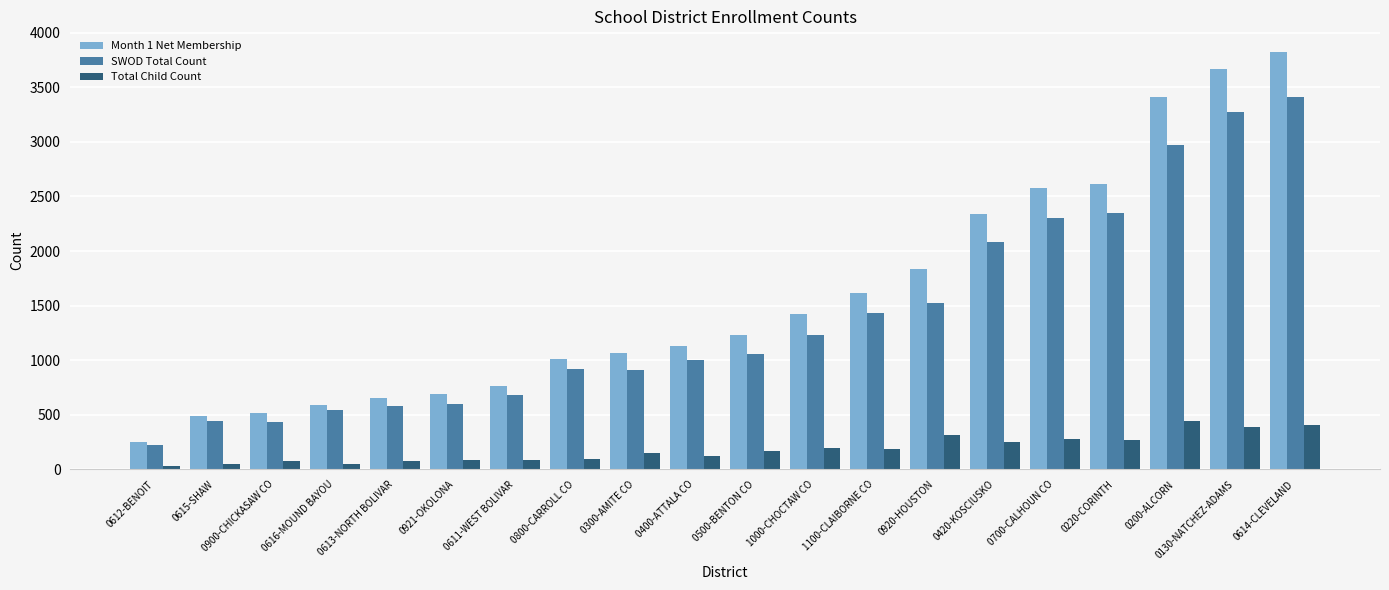

Rank the series by their maximum value, from highest to lowest.

Month 1 Net Membership, SWOD Total Count, Total Child Count